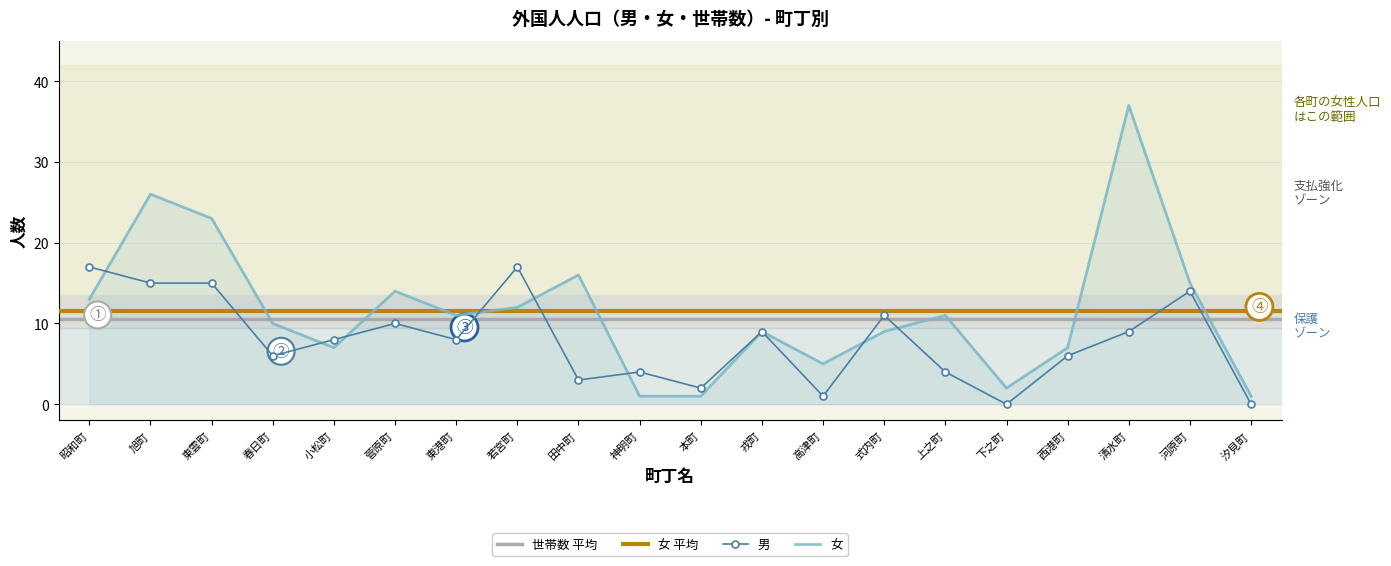

Reading left to right, list all the values displayed in this chart.

女: 昭和町=13	旭町=26	東雲町=23	春日町=10	小松町=7	菅原町=14	東港町=11	若宮町=12	田中町=16	神明町=1	本町=1	戎町=9	高津町=5	式内町=9	上之町=11	下之町=2	西港町=7	清水町=37	河原町=15	汐見町=1
男: 昭和町=17	旭町=15	東雲町=15	春日町=6	小松町=8	菅原町=10	東港町=8	若宮町=17	田中町=3	神明町=4	本町=2	戎町=9	高津町=1	式内町=11	上之町=4	下之町=0	西港町=6	清水町=9	河原町=14	汐見町=0